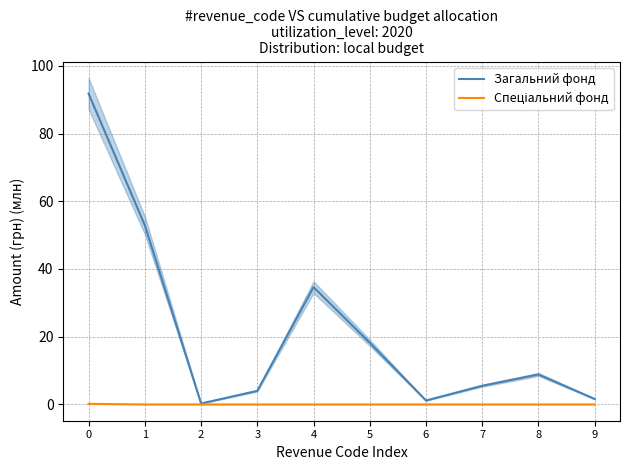

What is the difference between the maximum and minimum values in the Спеціальний фонд series?

0.2